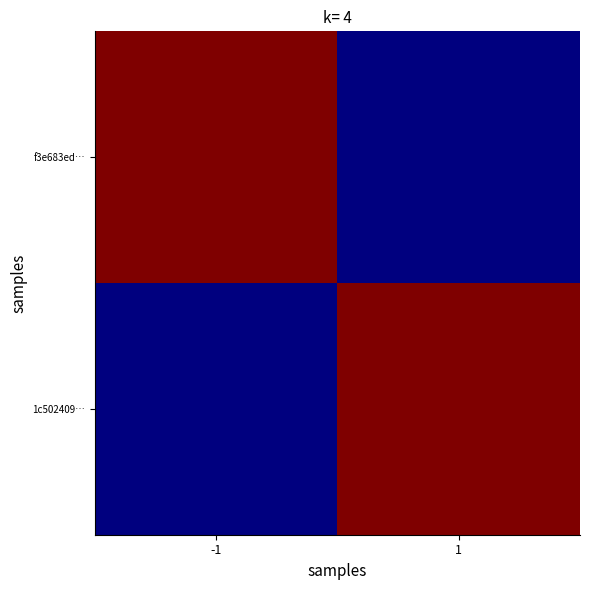

What is the spread (max minus min) of values at 1?

9380